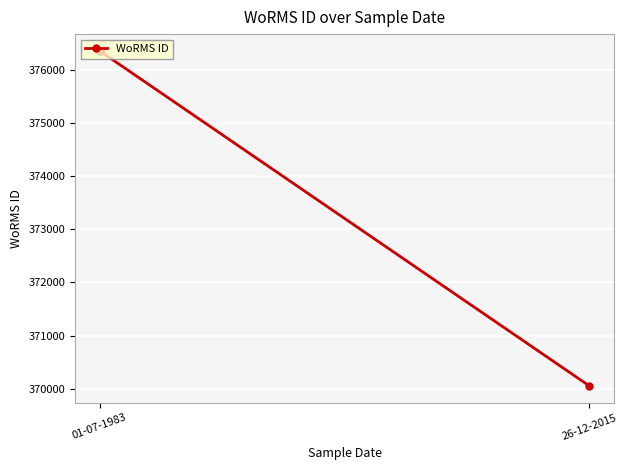

What is the sum of all values?

1122762